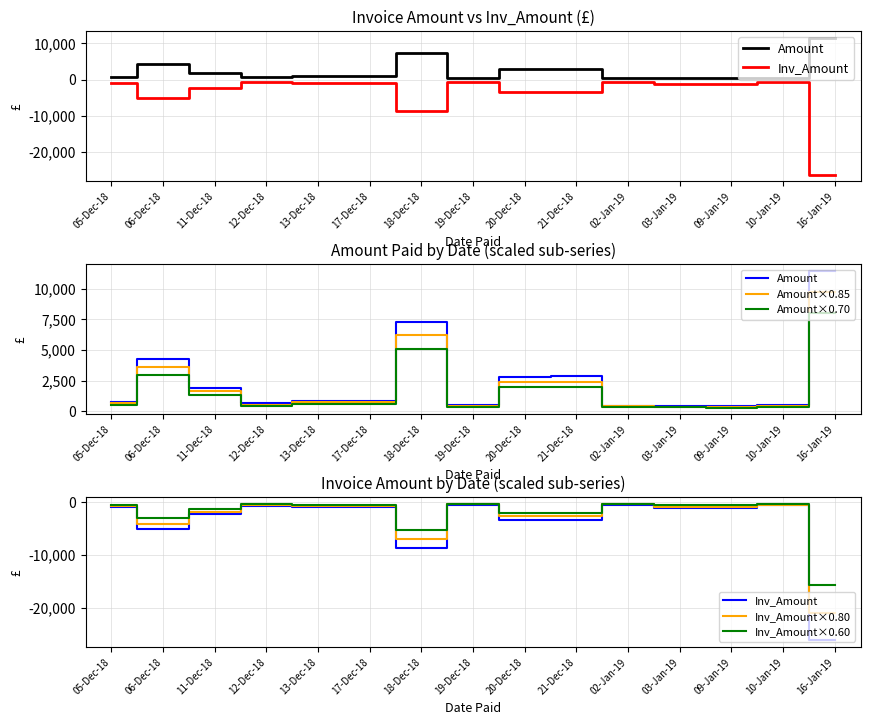

True or false: Amount×0.85 and Inv_Amount cross at least once.

False